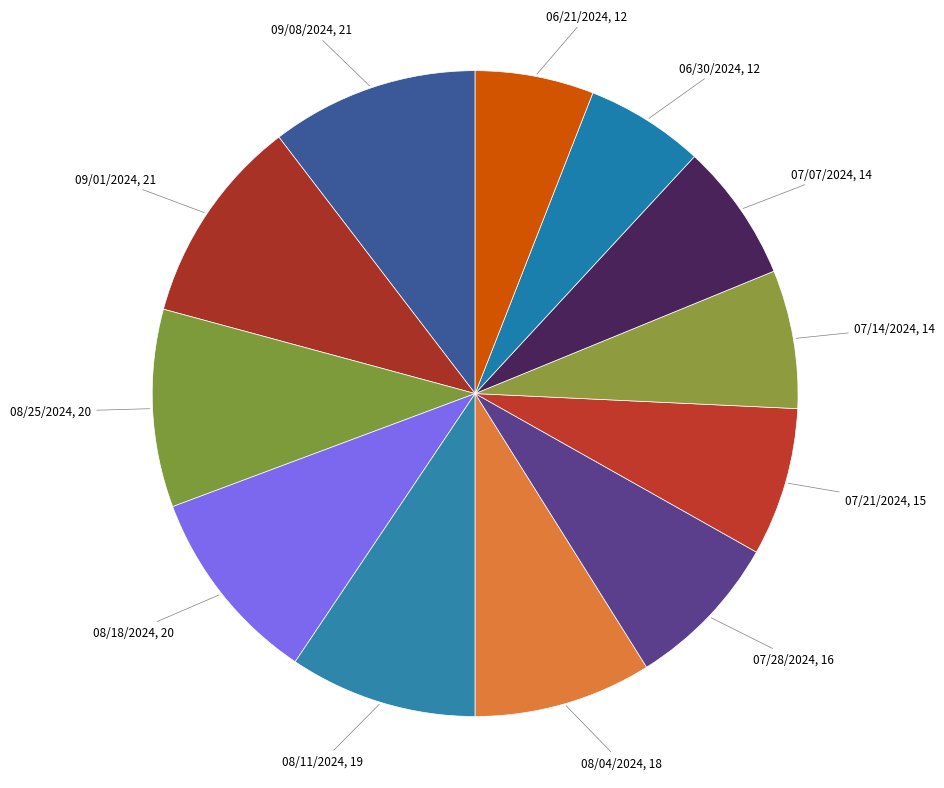

How many segments does this pie chart have?

12